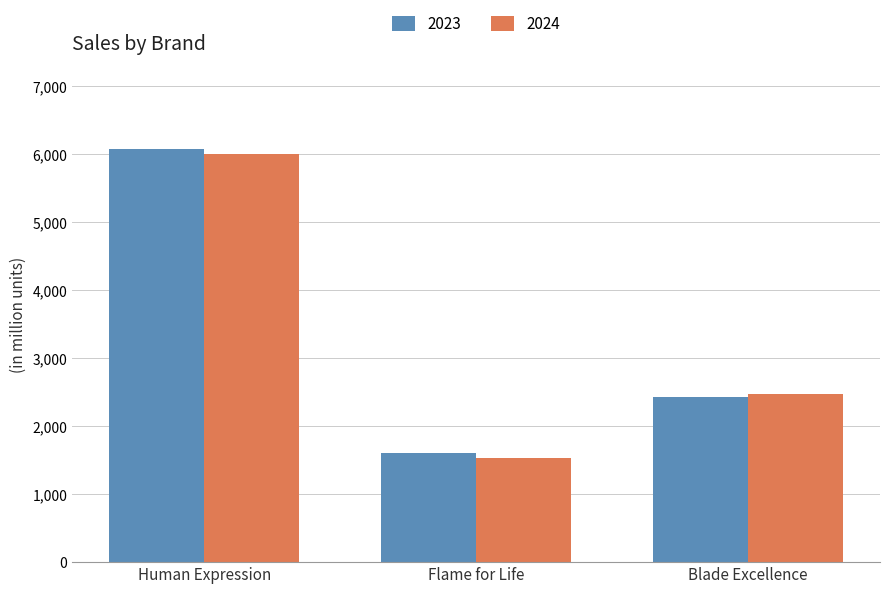

Rank the series by their maximum value, from lowest to highest.

2024, 2023